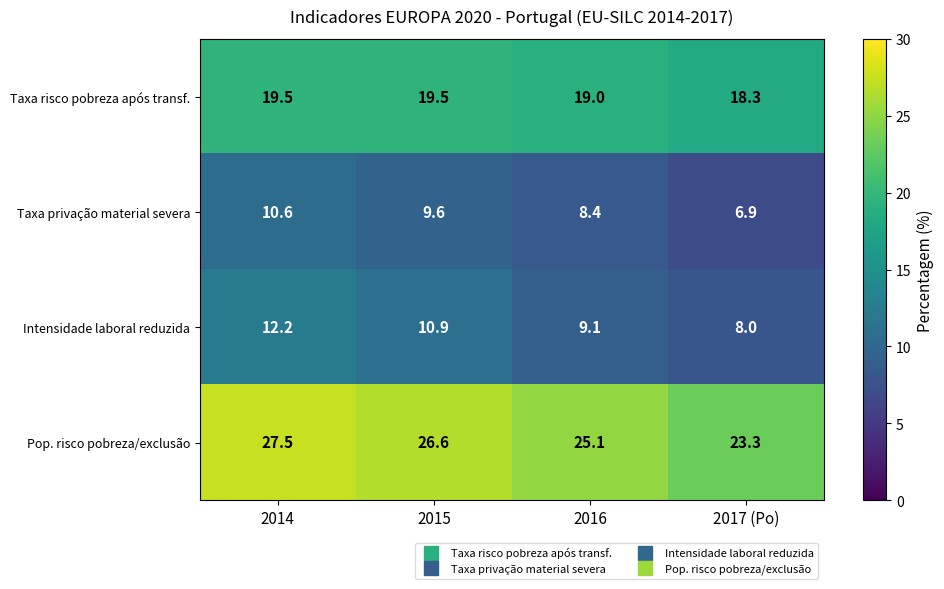

What is the difference between the highest and lowest values at 2017 (Po)?

16.4